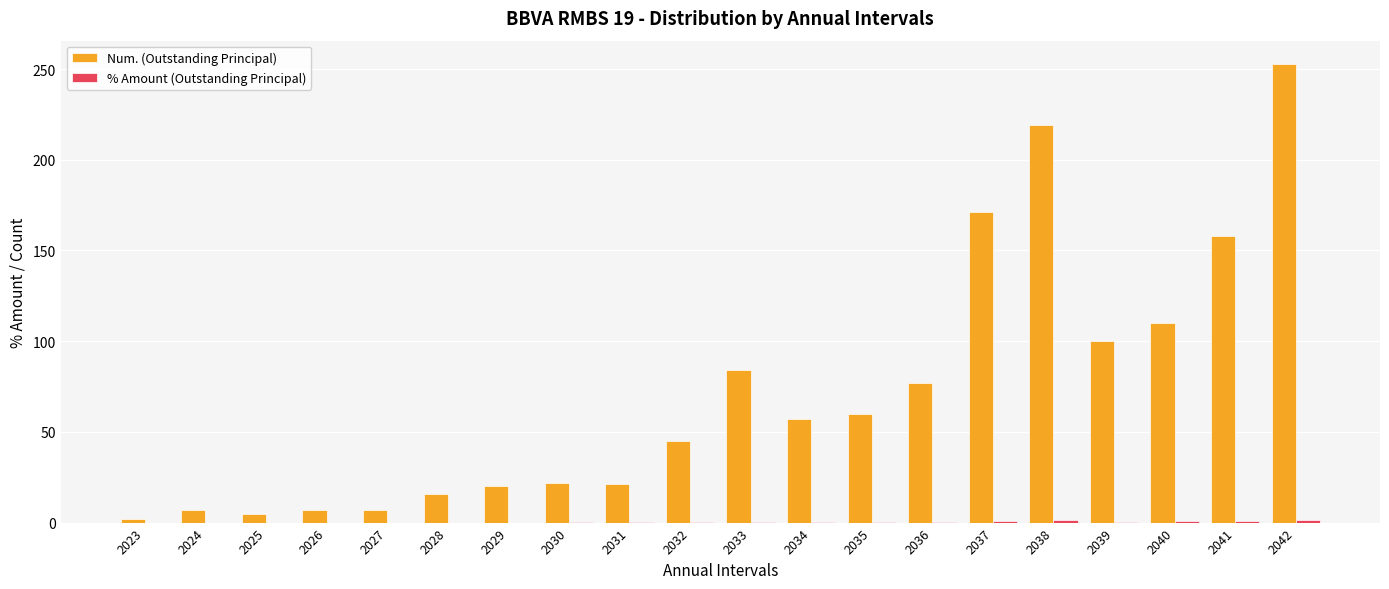

Which series changed the most between 2027 and 2040?

Num. (Outstanding Principal)